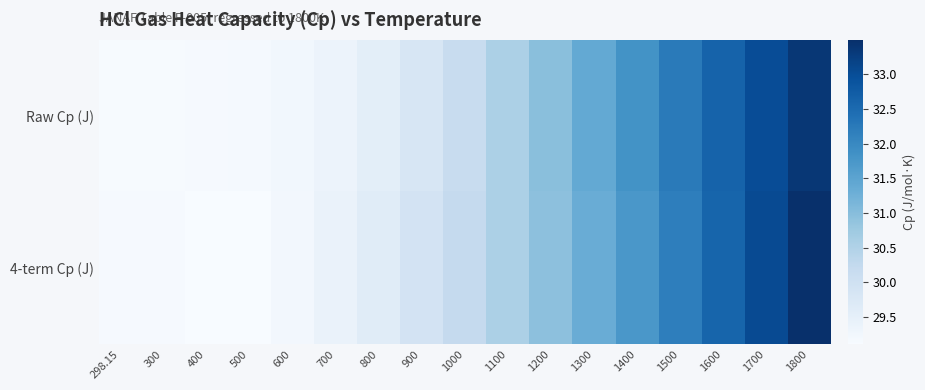

What is the total value across all series at 800?

59.2